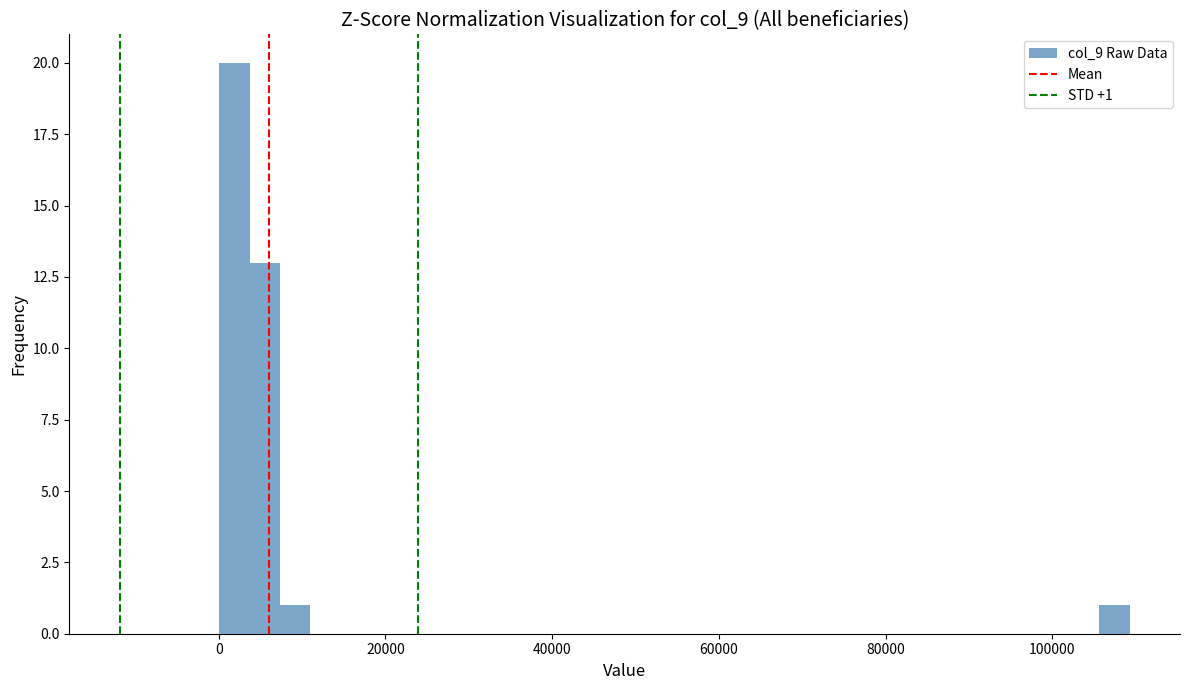

Around what value on the x-axis is the tallest bar? Give the approximate position of its centre, as read against the axis.

2000